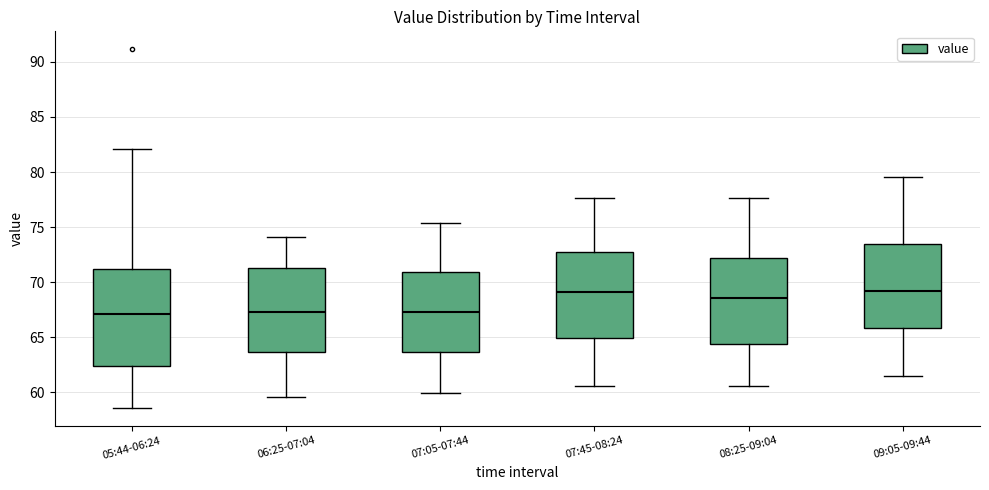

Which box is the tallest, from its lower edge to its upper edge?

05:44-06:24